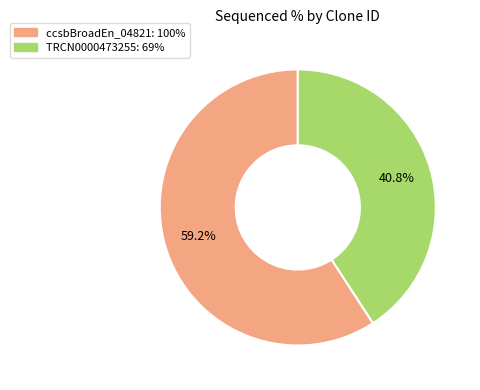

To the nearest percent, what is the difference between the largest and smallest slice percentages?

18%